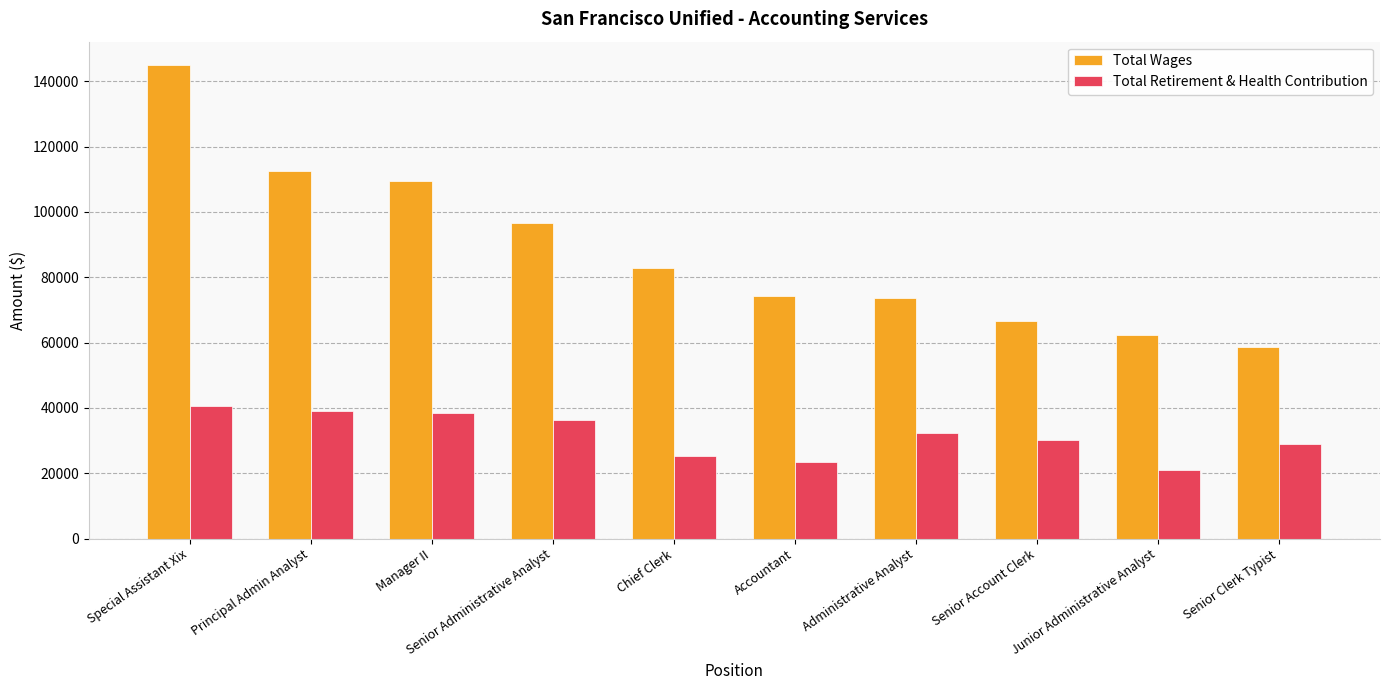

At which category is the sum across all series the highest?

Special Assistant Xix